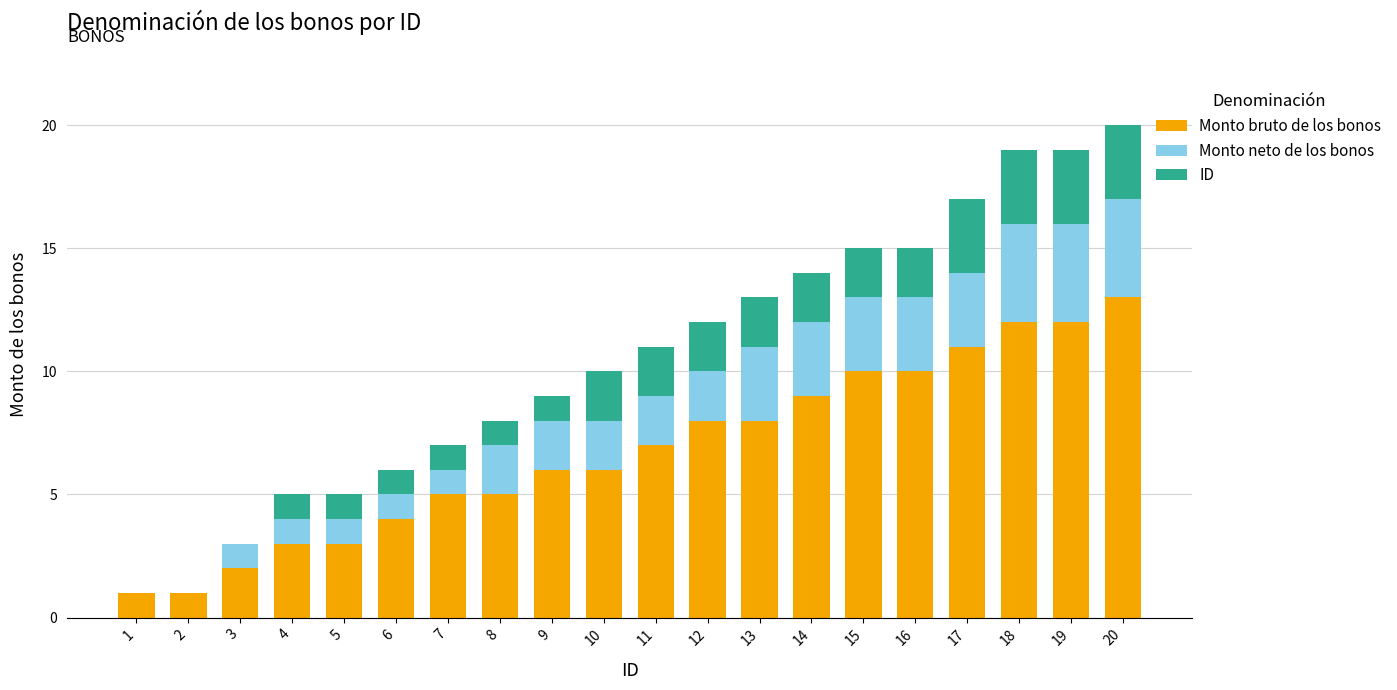

True or false: Monto bruto de los bonos has a value of 6 at 10.

True